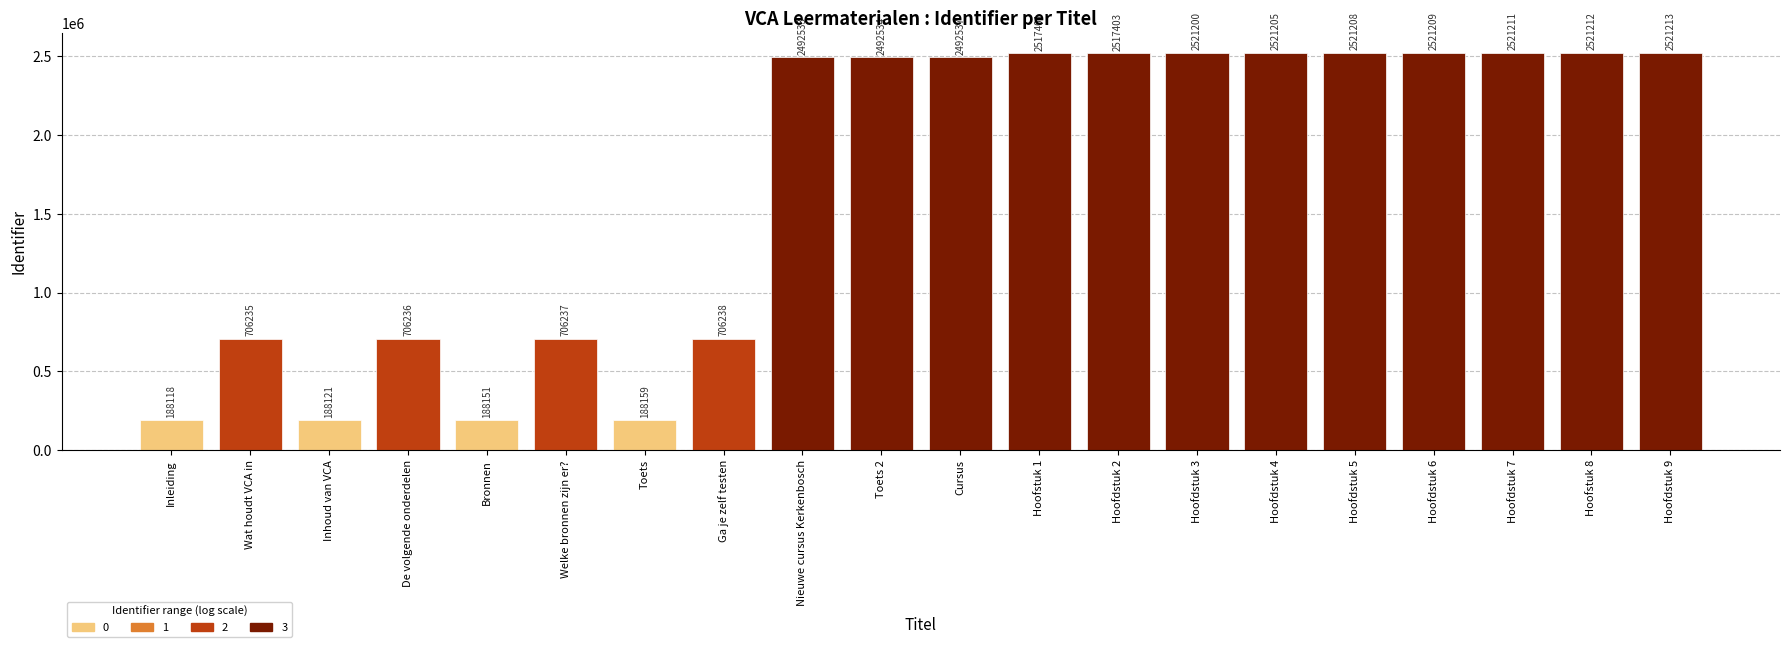

Which category has the lowest value across all series?

Inleiding